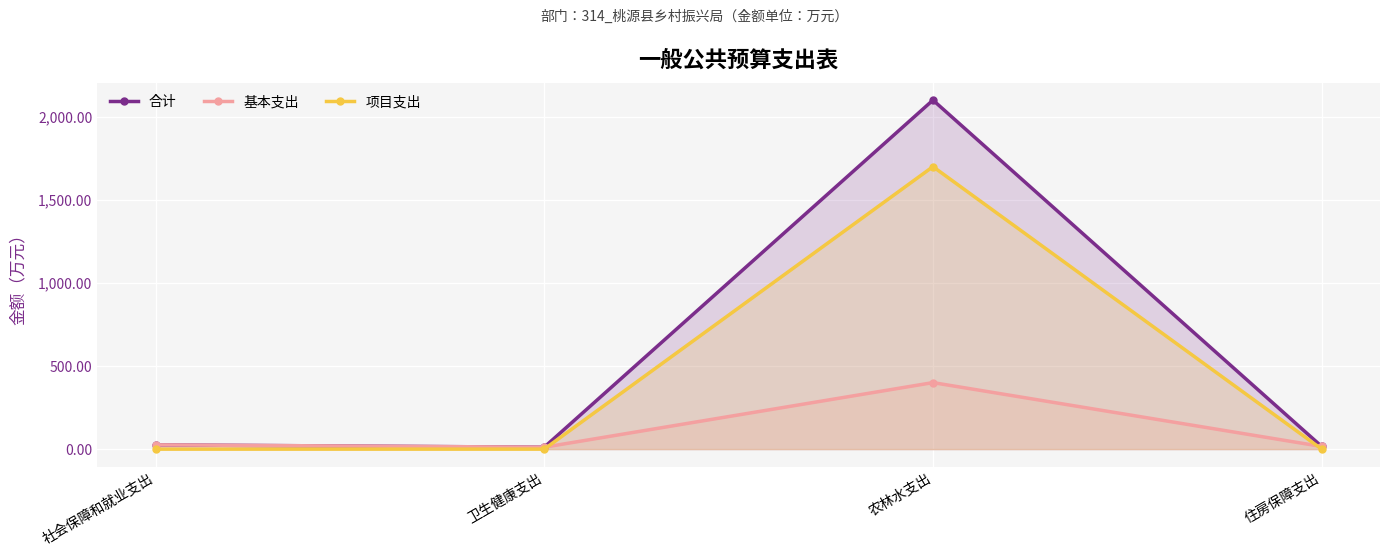

At which label does 基本支出 first exceed 25?

社会保障和就业支出